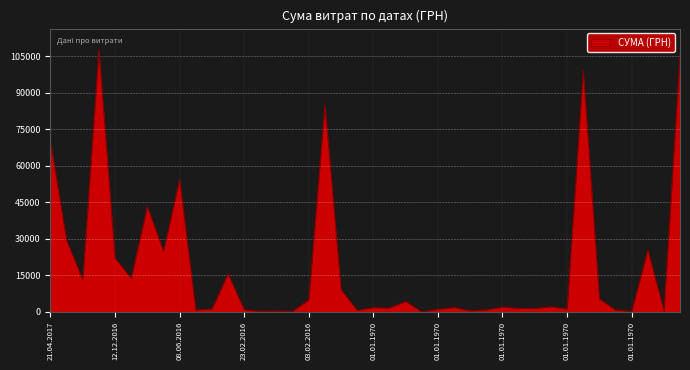

What is the maximum value shown in the chart?

107657.1